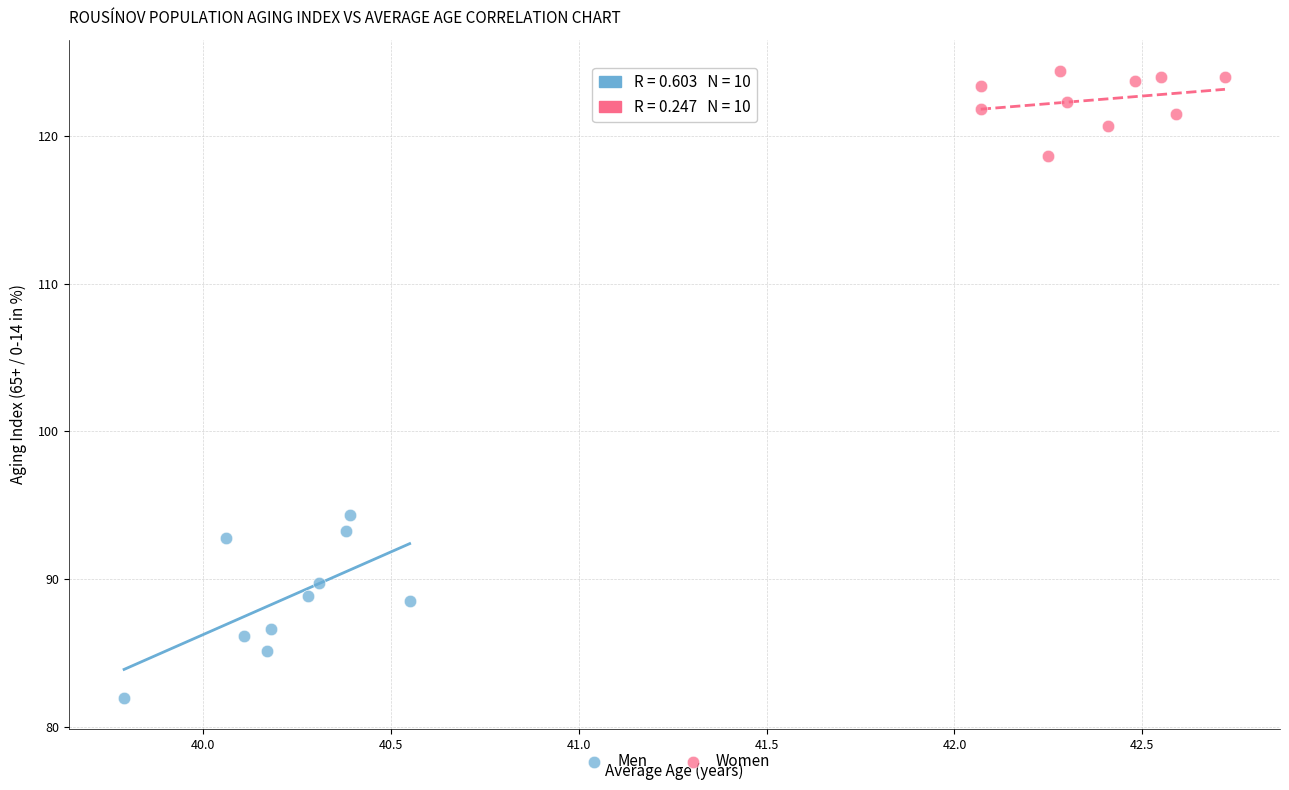

Which series reaches the minimum Y coordinate?

Men